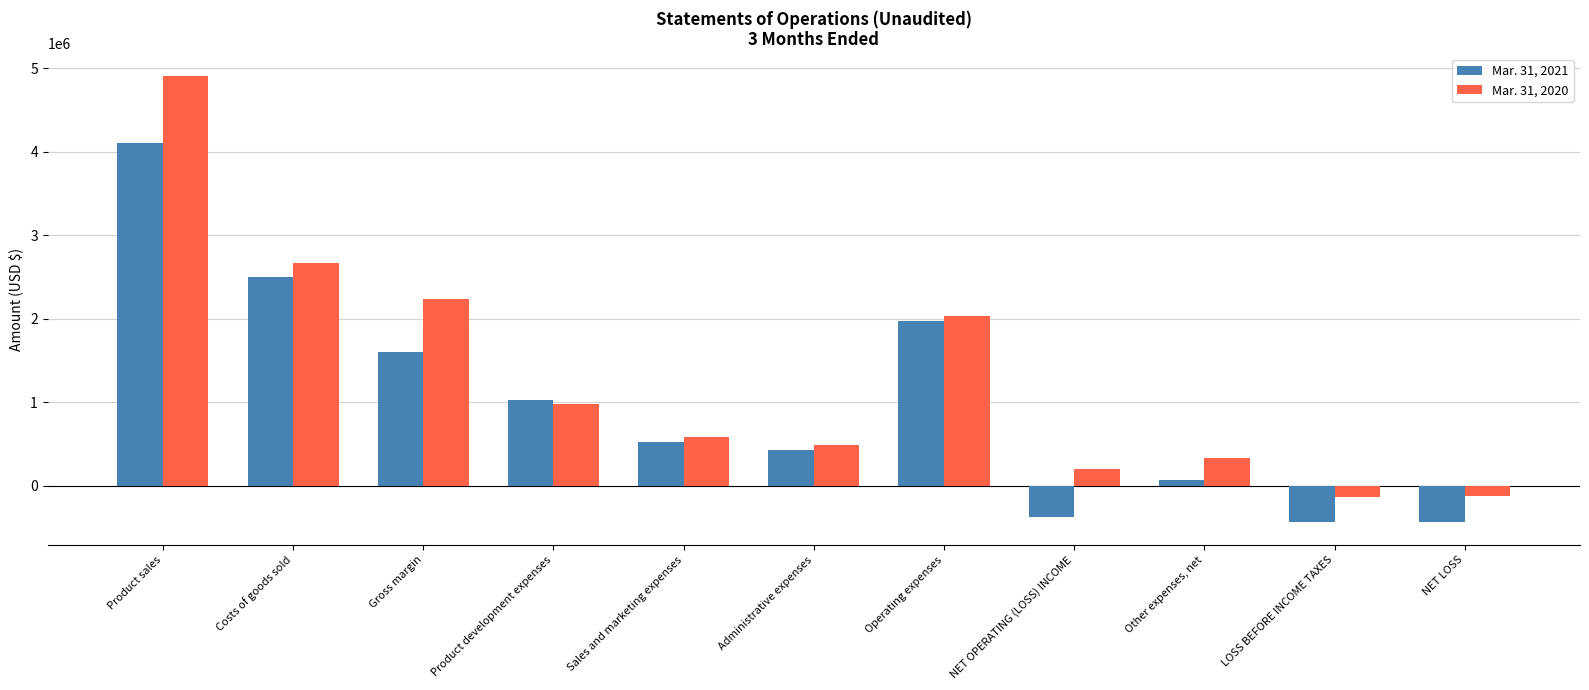

How many data points in Mar. 31, 2021 are less than 520597?

5